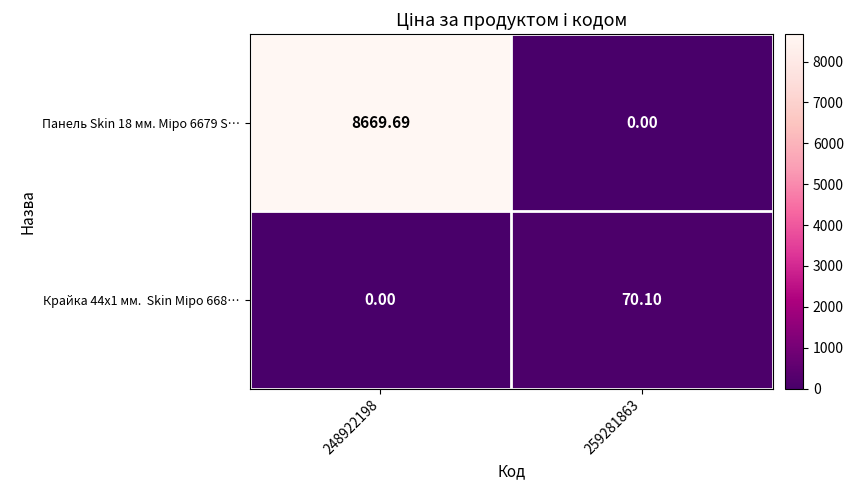

Which series has the largest total across all categories?

Панель Skin 18 мм. Міро 6679 S…